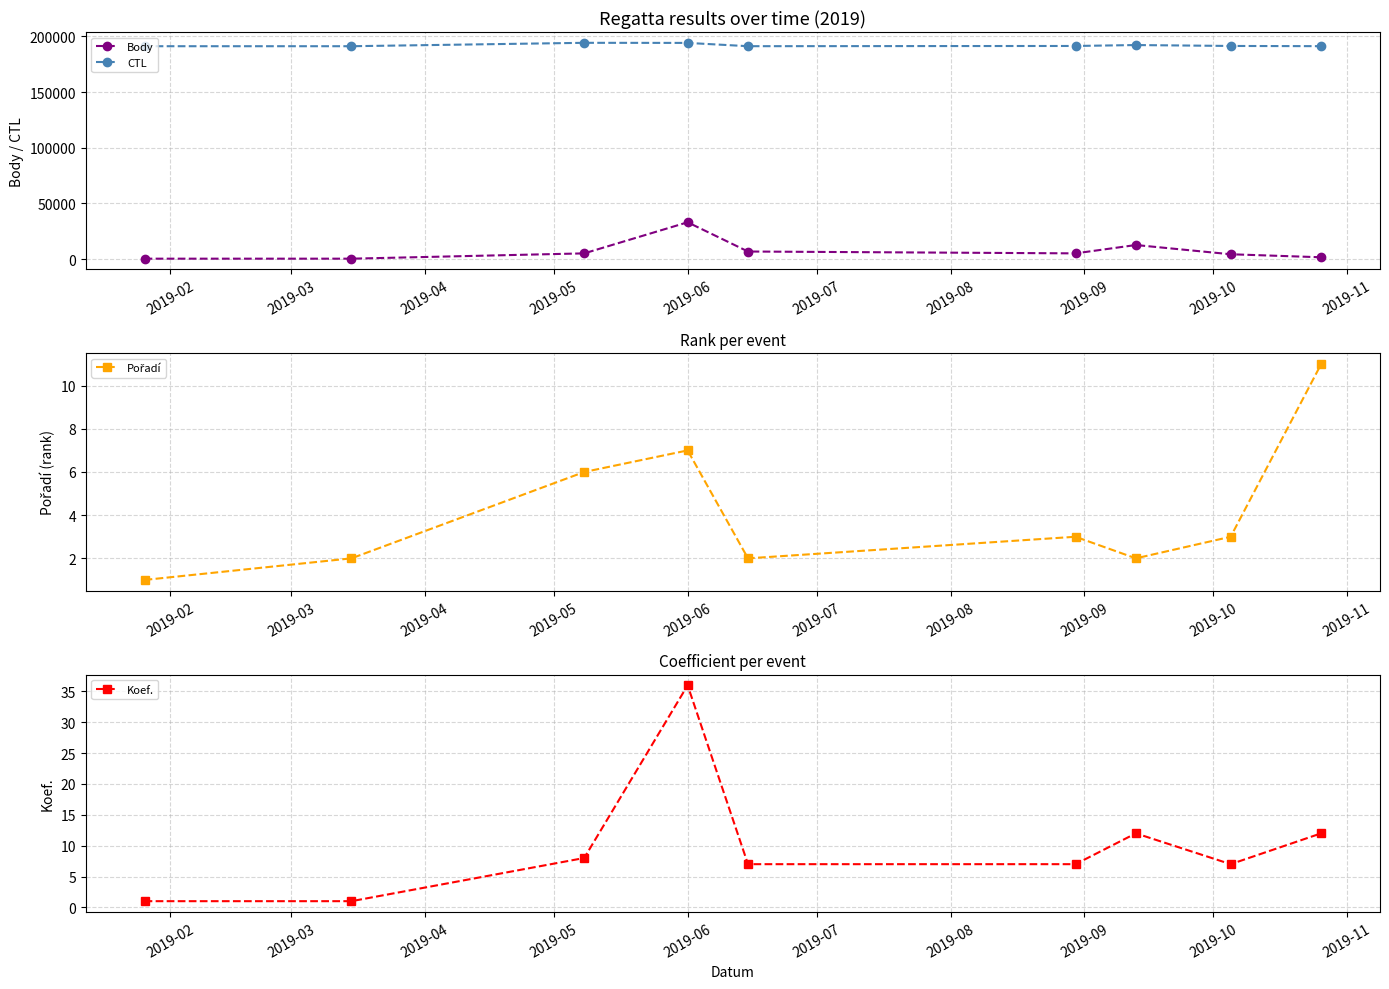

True or false: Body and CTL cross at least once.

False